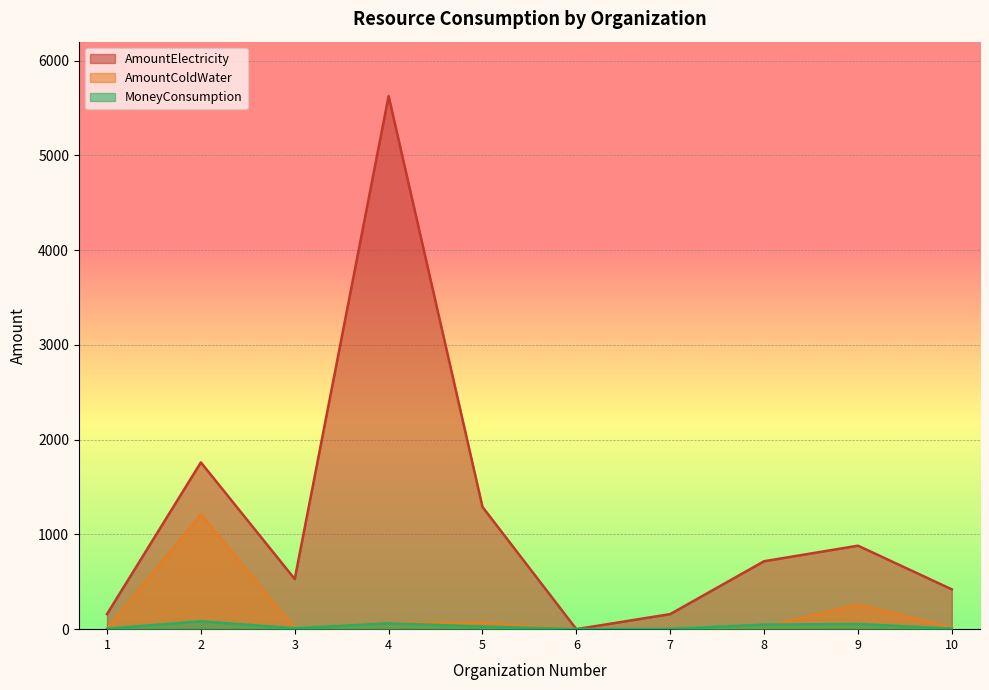

In AmountElectricity, how many points are lower than both neighbors (excluding endpoints)?

2